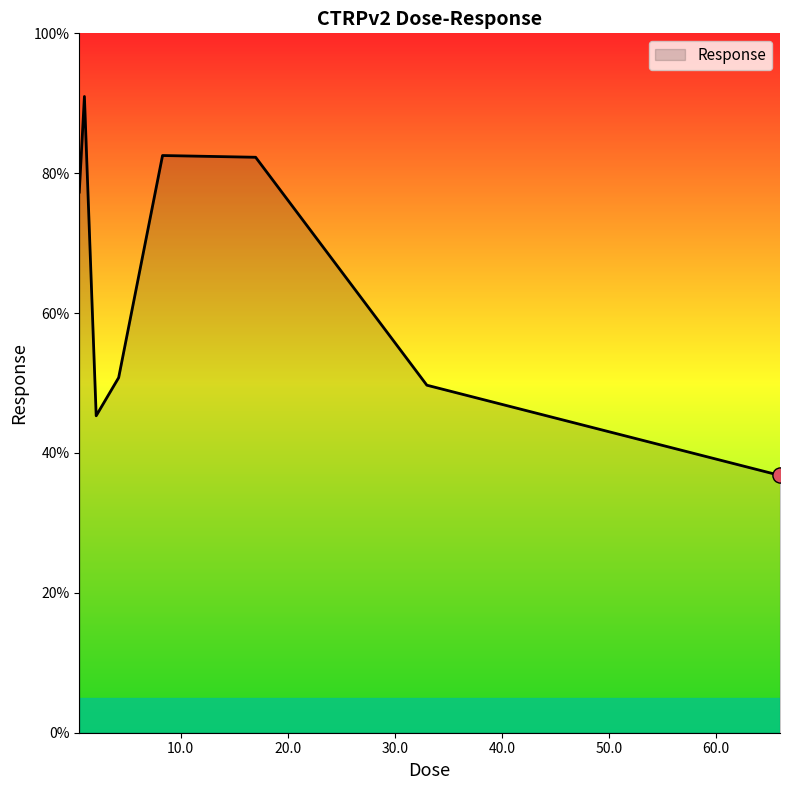

What is the greatest value displayed?

91.0